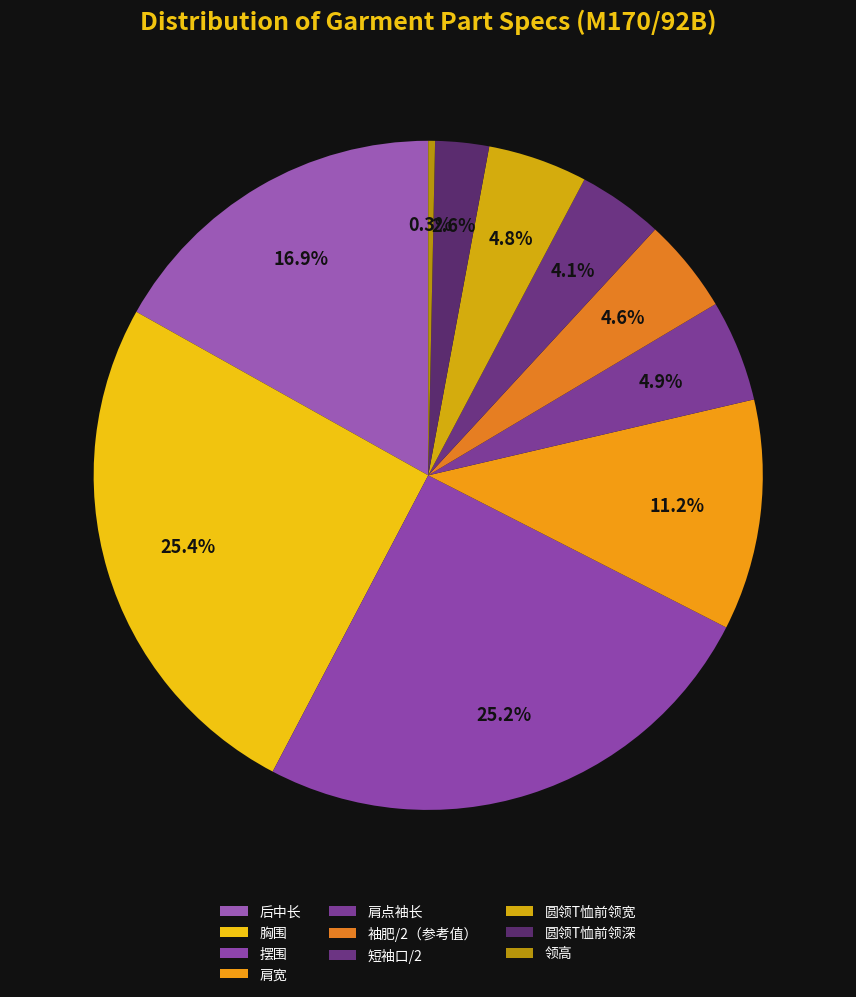

Which category has the biggest portion of the pie?

胸围